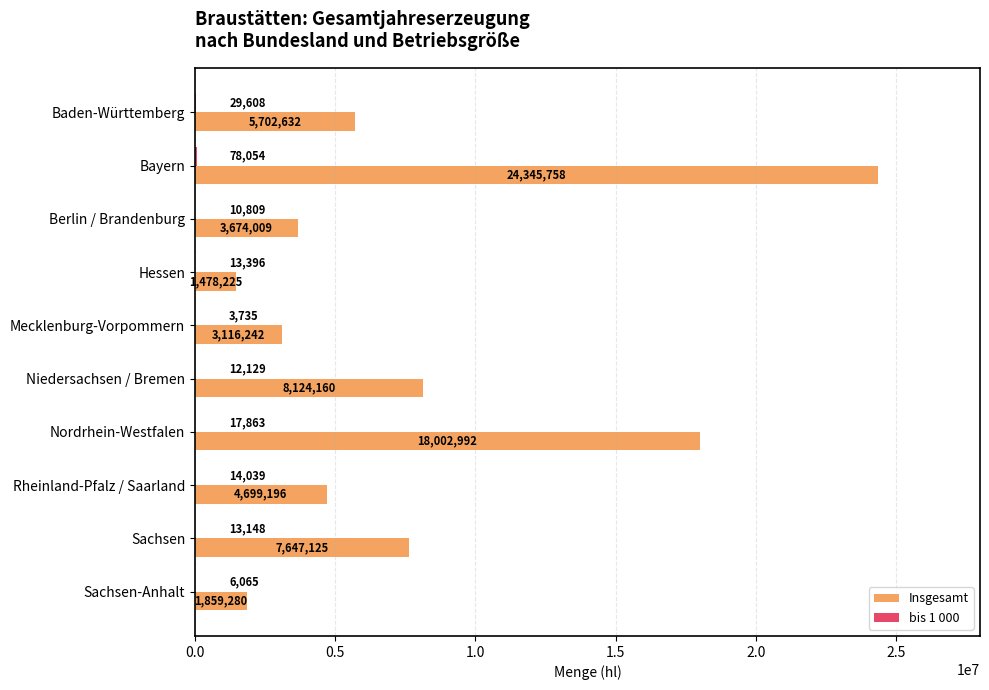

The value of Insgesamt at Sachsen-Anhalt is 1859279.9. True or false?

True